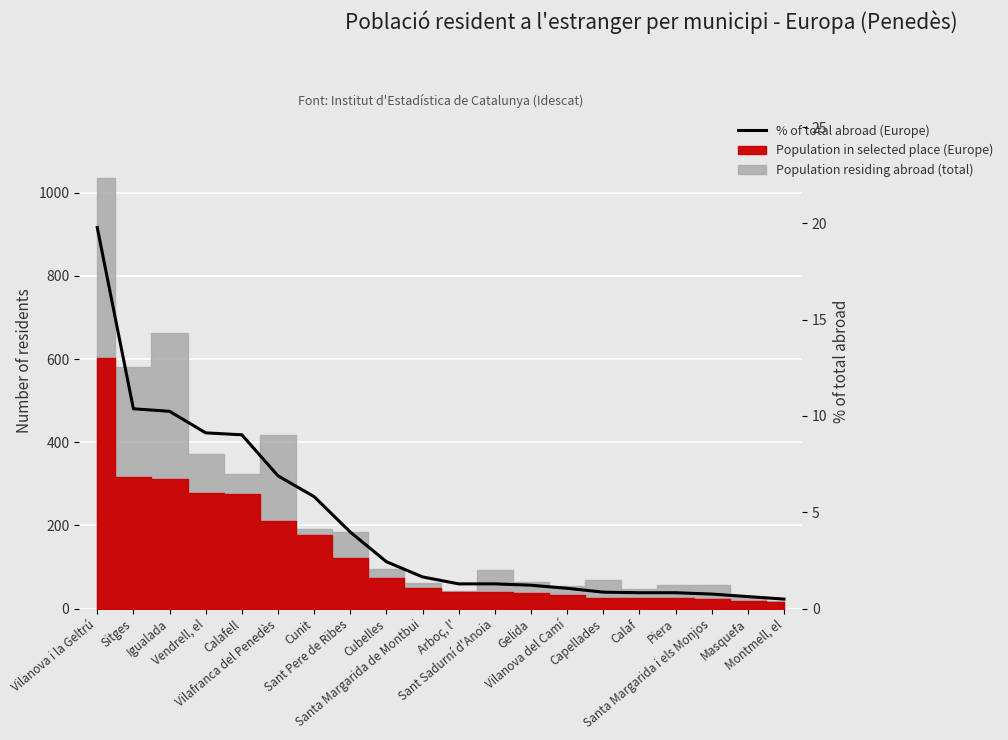

What is the approximate value at Vendrell, el?

9.1